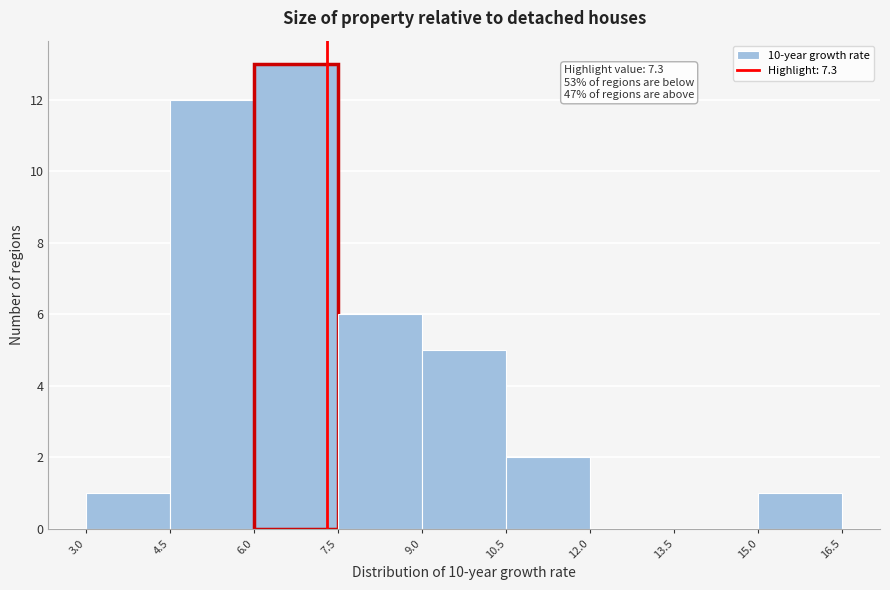

Over which range of the x-axis is the bar tallest?

6.0 to 7.5